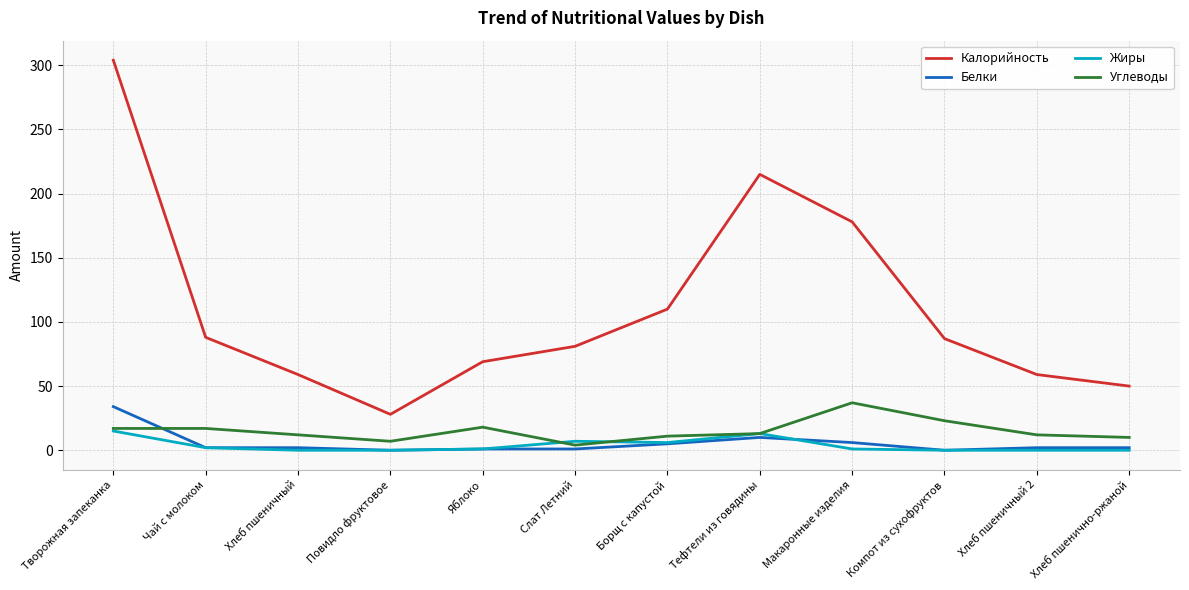

At which category is the sum across all series the highest?

Творожная запеканка